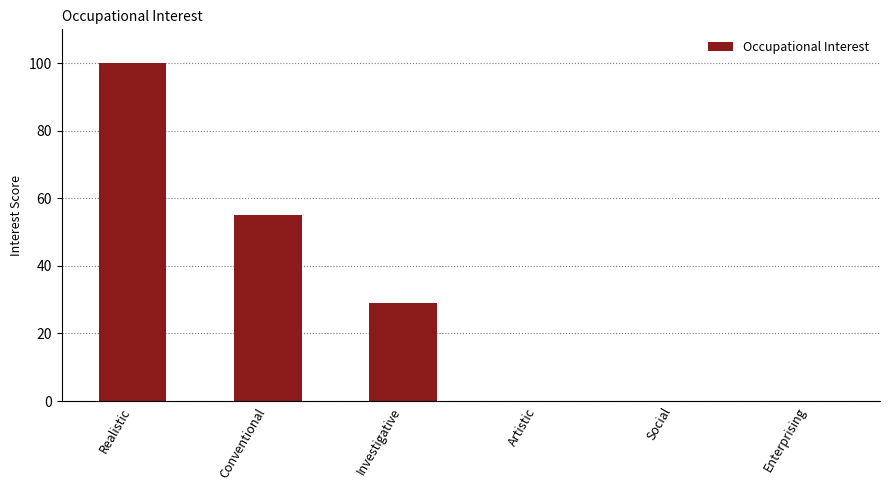

The value at Investigative is 29. True or false?

True